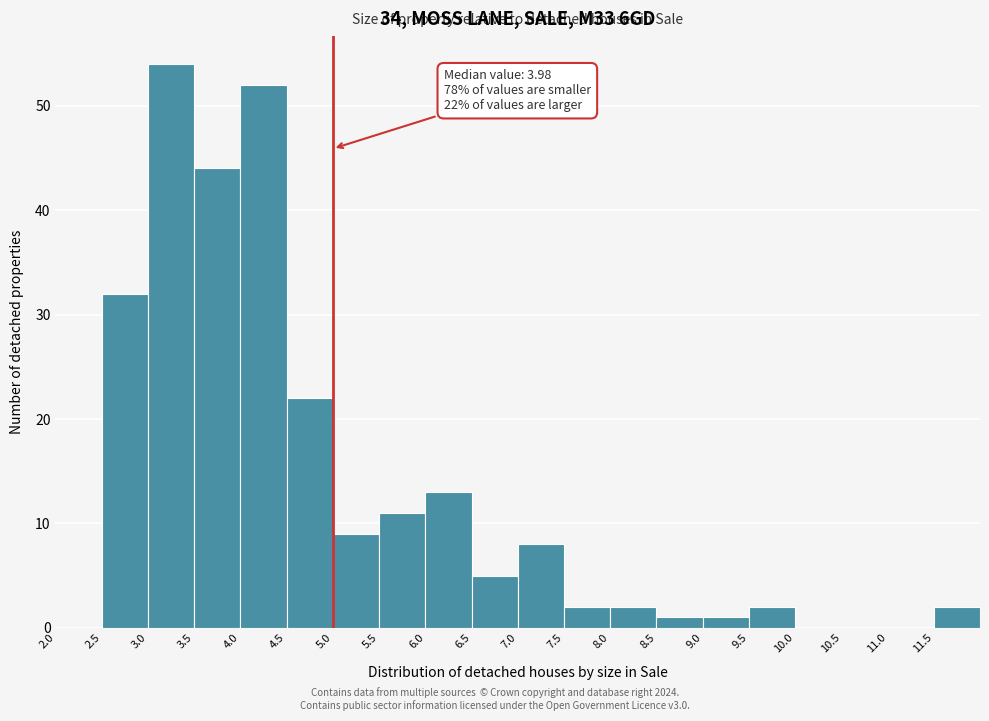

Which range on the x-axis has the tallest bar?

3.0 to 3.5